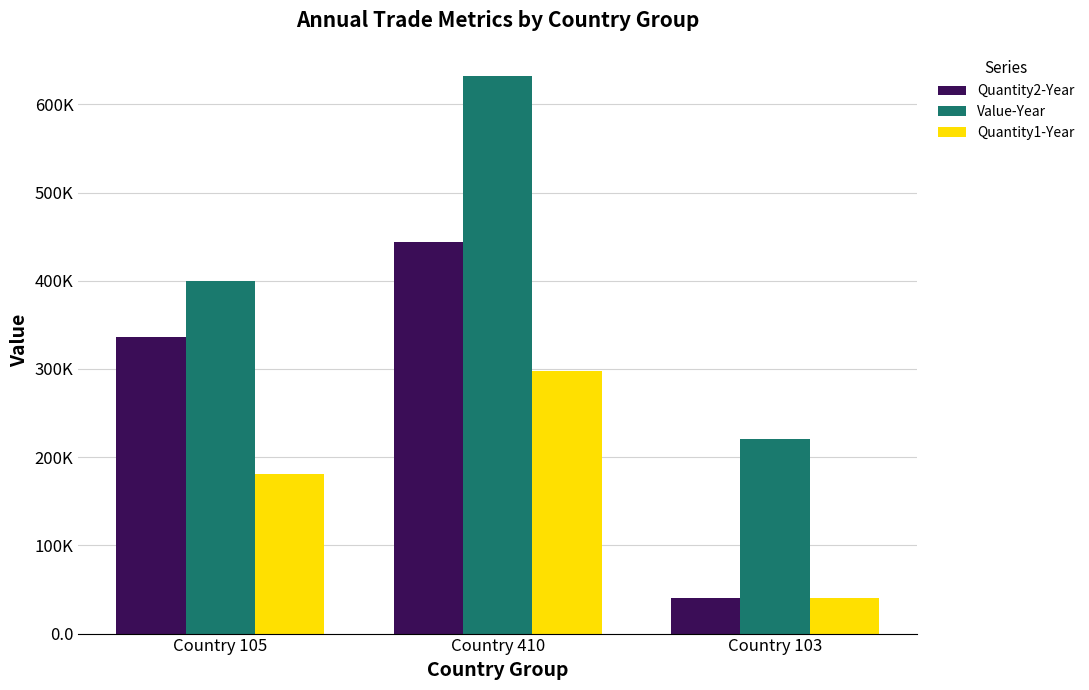

Are the bars horizontal?

No